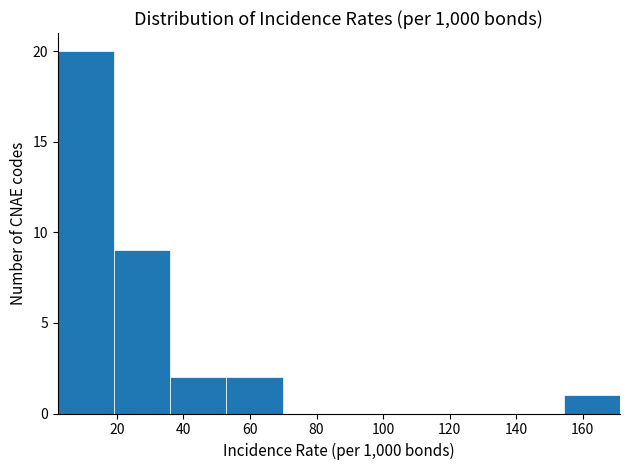

How tall is the bar that spans 52 to 70 on the x-axis? Neither the bar edges nor the heights are printed on the chart, so give them approximately, as read against the axes.

2